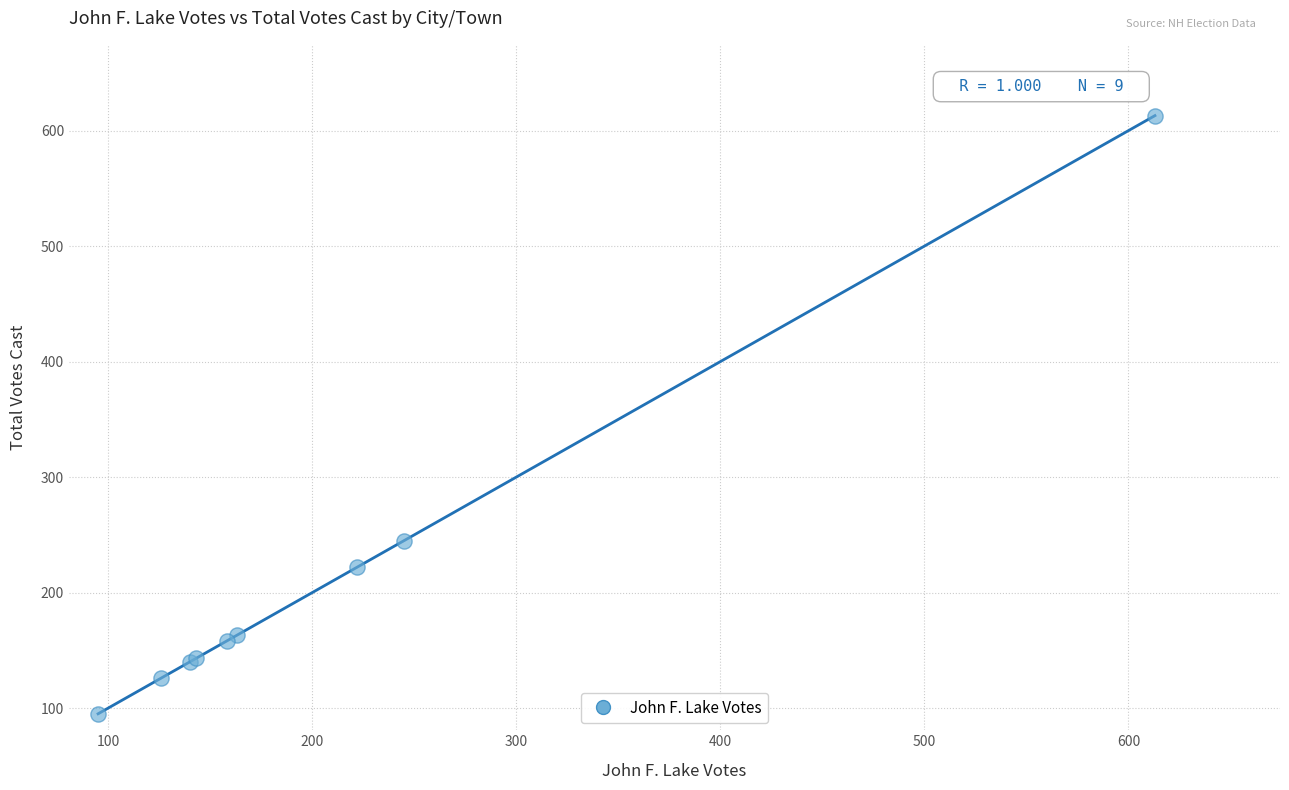

What Y value in the scatter plot is closest to 354?

245